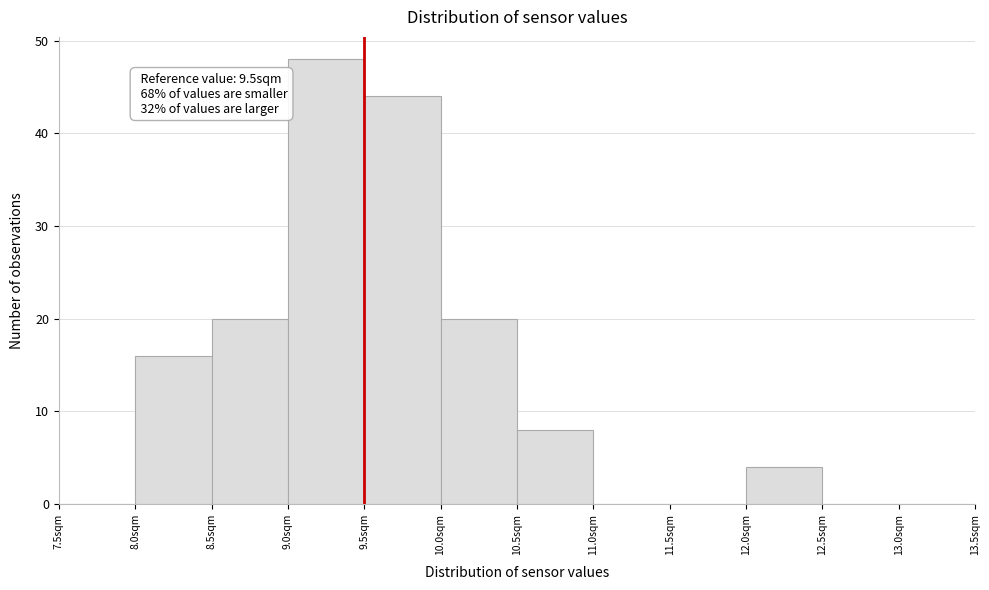

Over which range of the x-axis is the bar tallest?

9.0 to 9.5